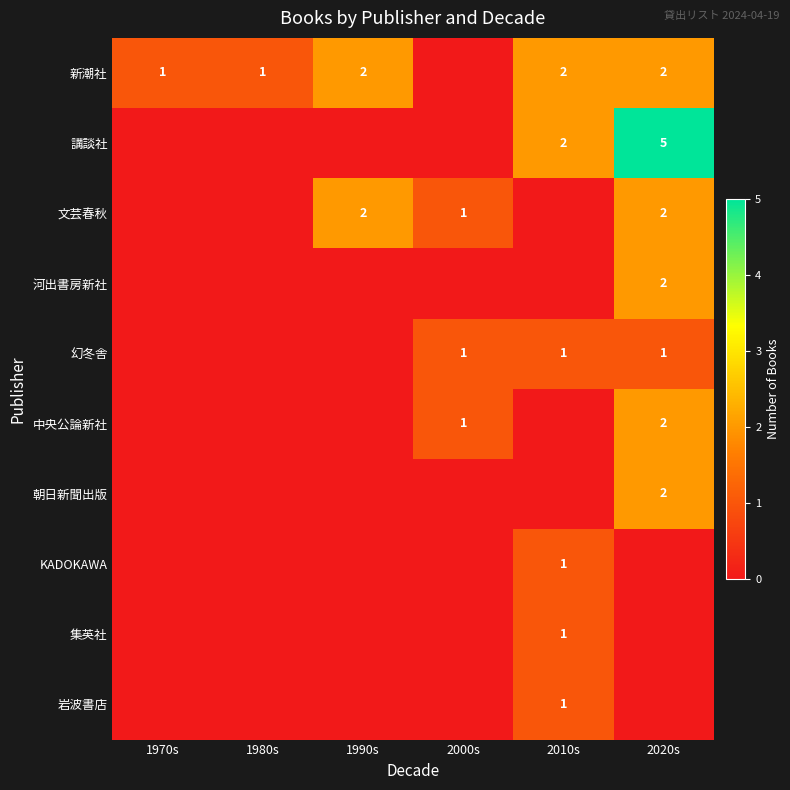

True or false: 新潮社 has a value of 2 at 2020s.

True